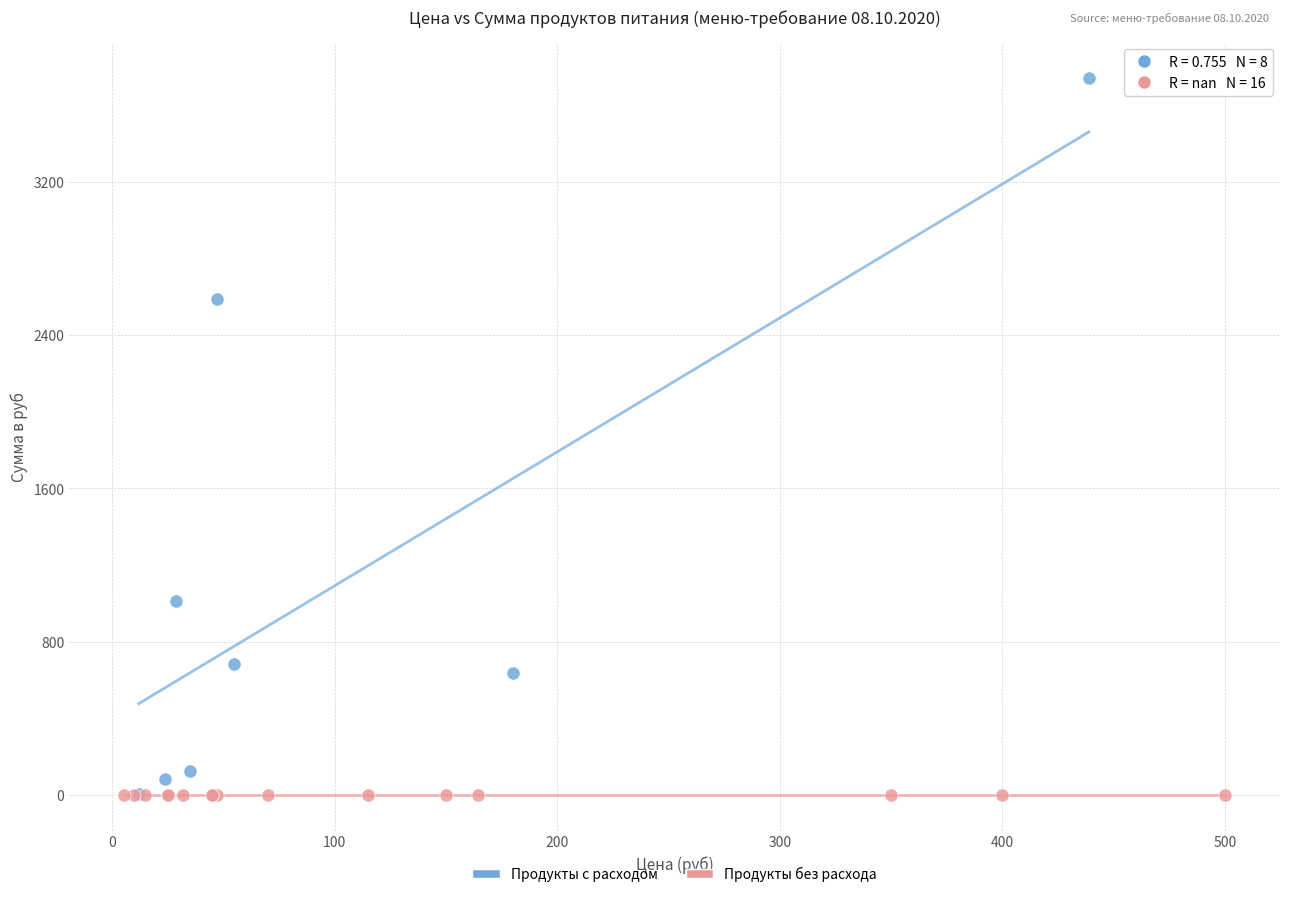

Which series contains the highest Y value?

Продукты с расходом